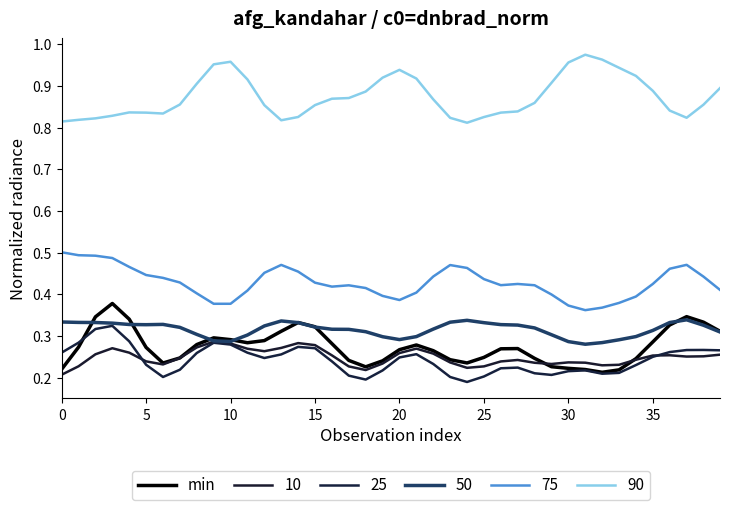

How many lines are shown in the chart?

6